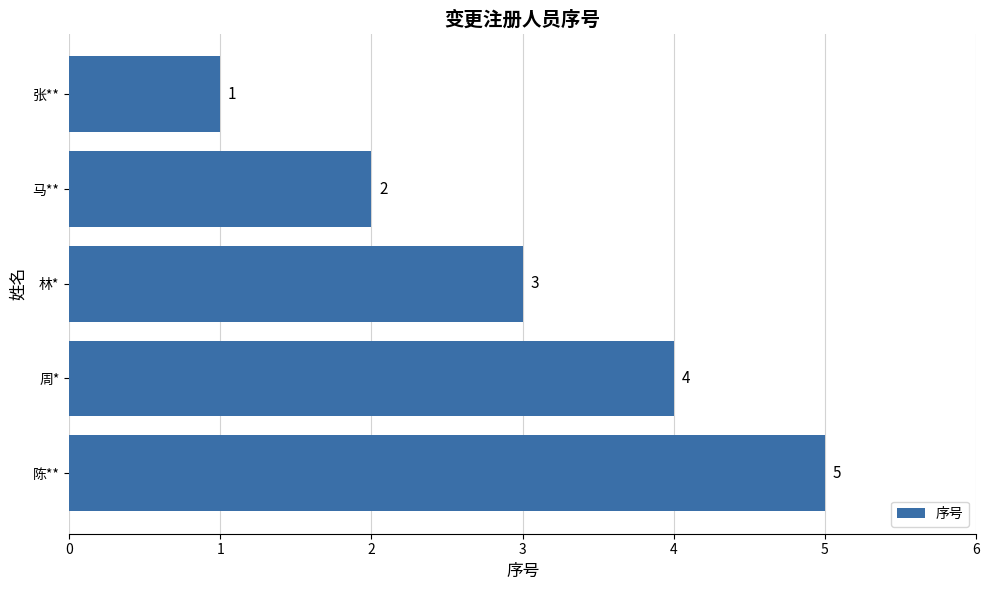

Count the values in the range 2 to 4.

3